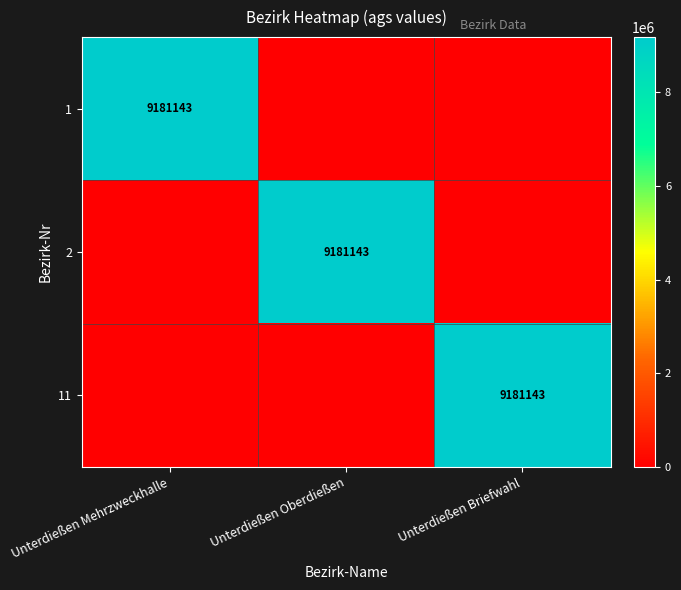

The 2 series shows 9181143 at Unterdießen Oberdießen. True or false?

True